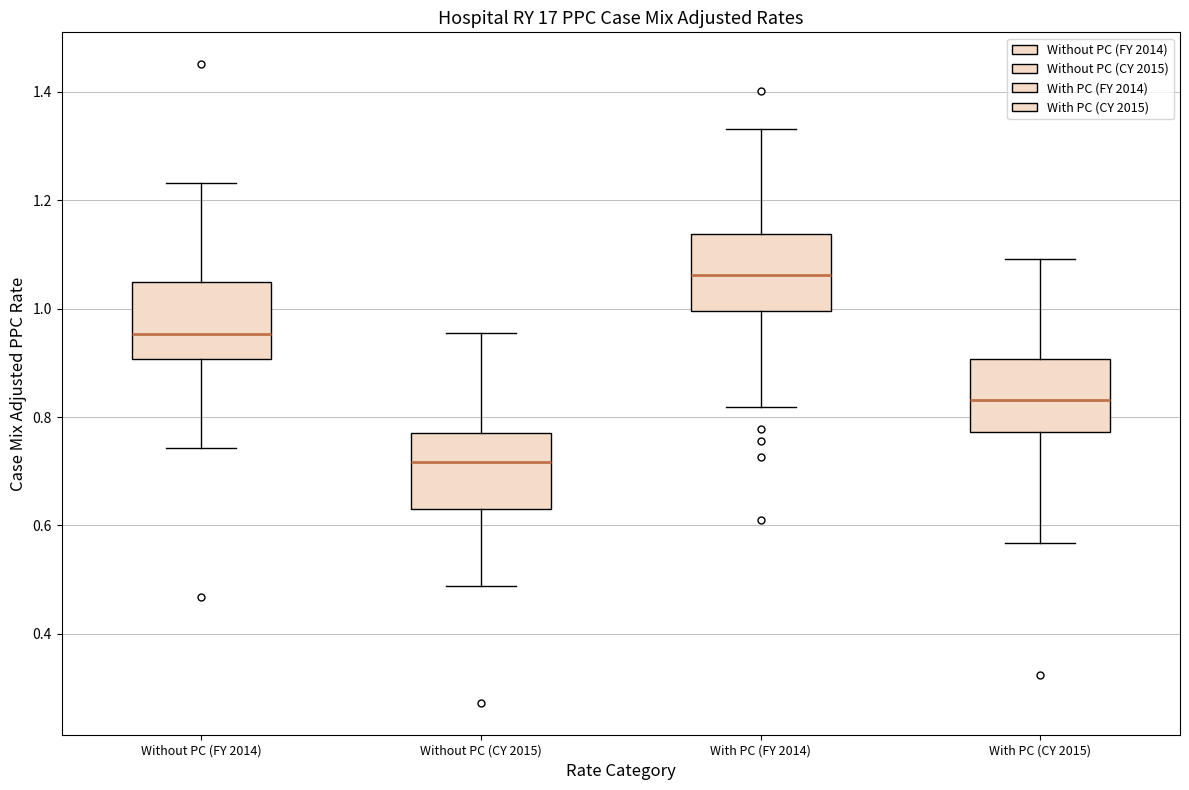

Which box has the highest median line?

With PC (FY 2014)